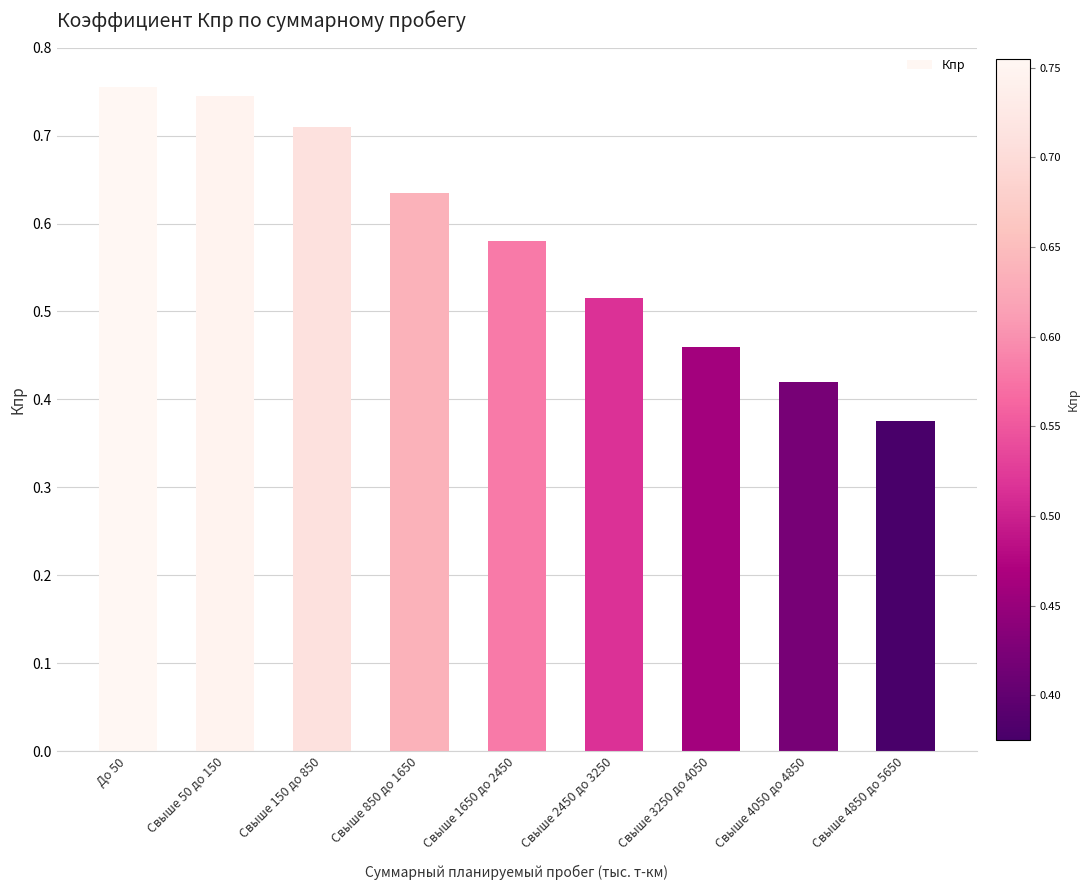

Which label corresponds to the smallest value in the chart?

Свыше 4850 до 5650